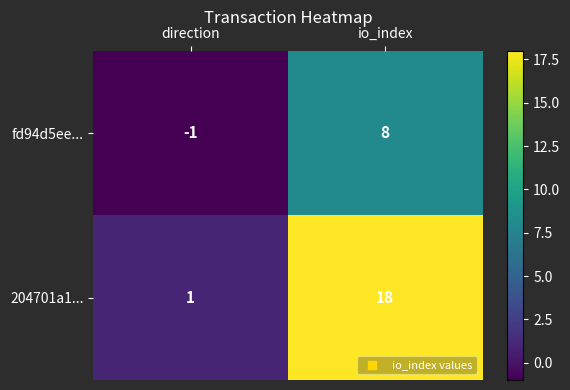

Which category has the highest value across all series?

io_index